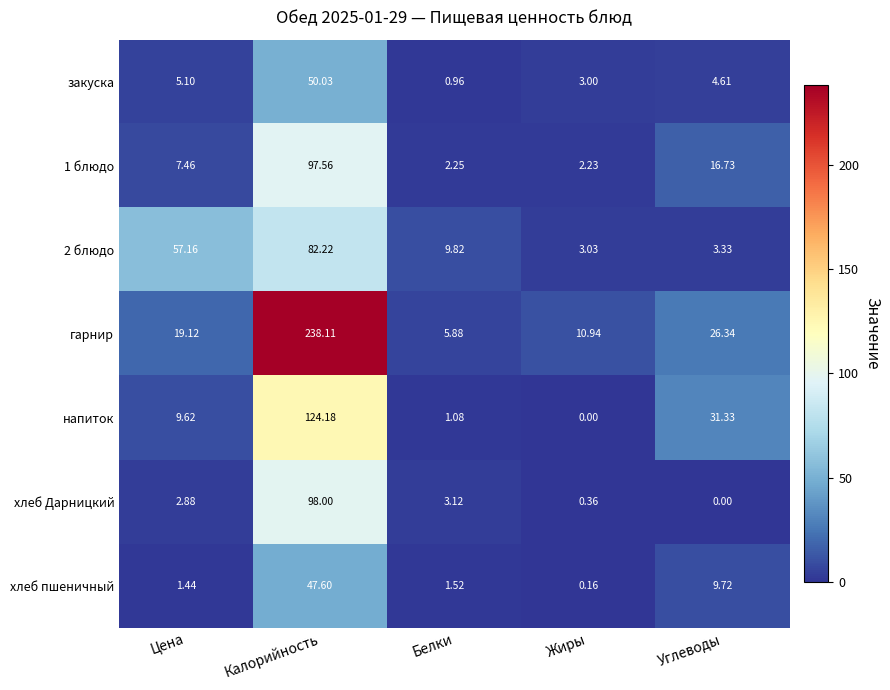

Which category has the highest value in the гарнир series?

Калорийность